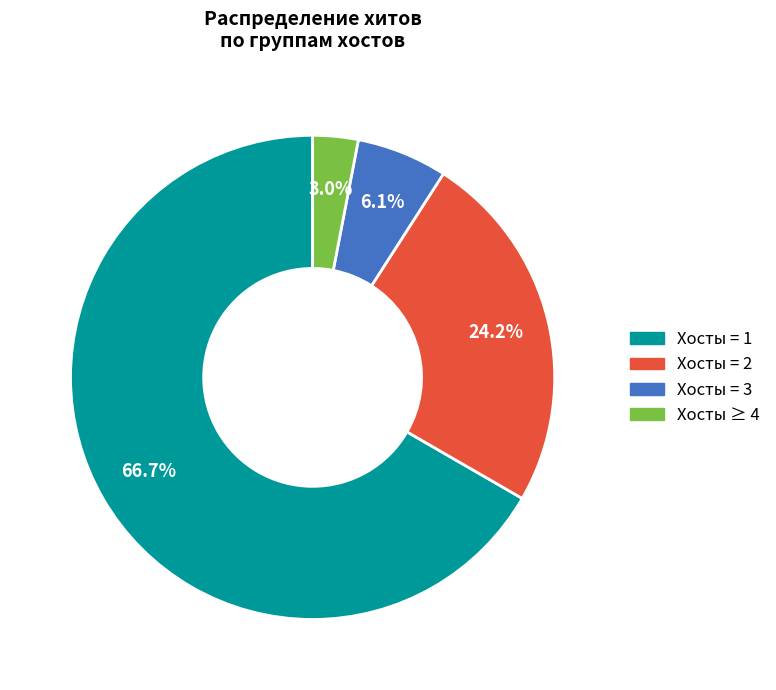

Does any single category account for the majority?

Yes